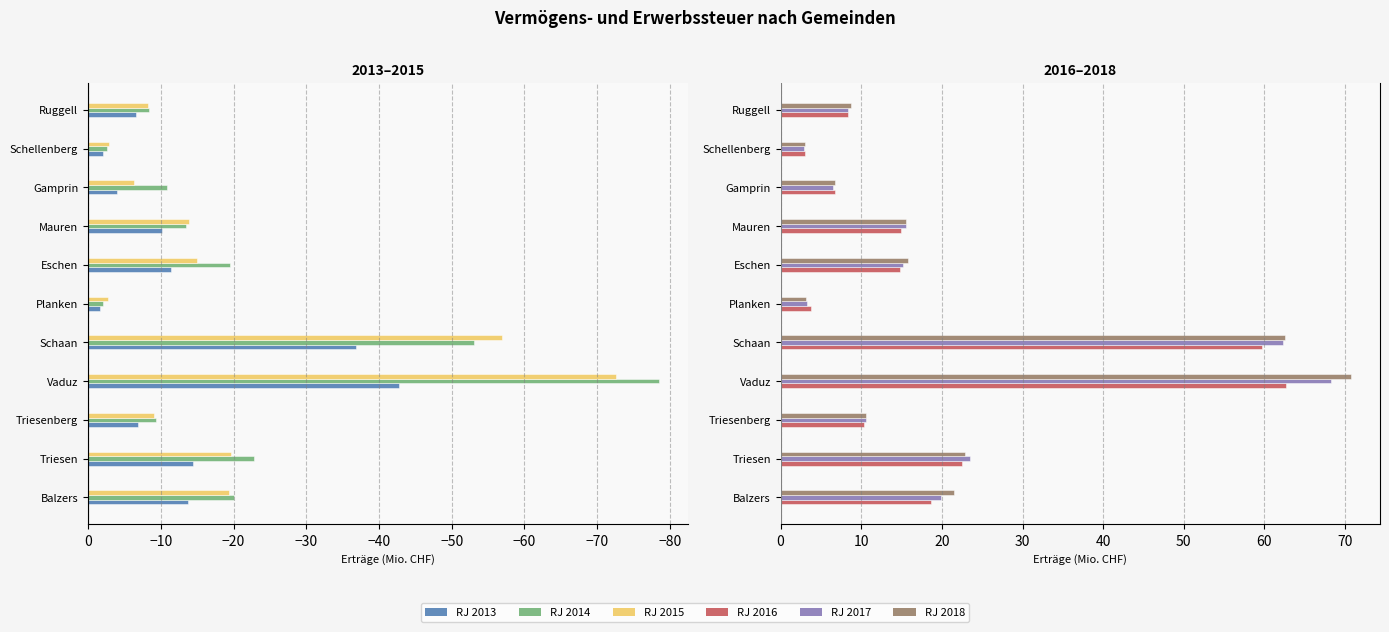

Between Triesen and Ruggell, which series saw the biggest shift?

RJ 2017